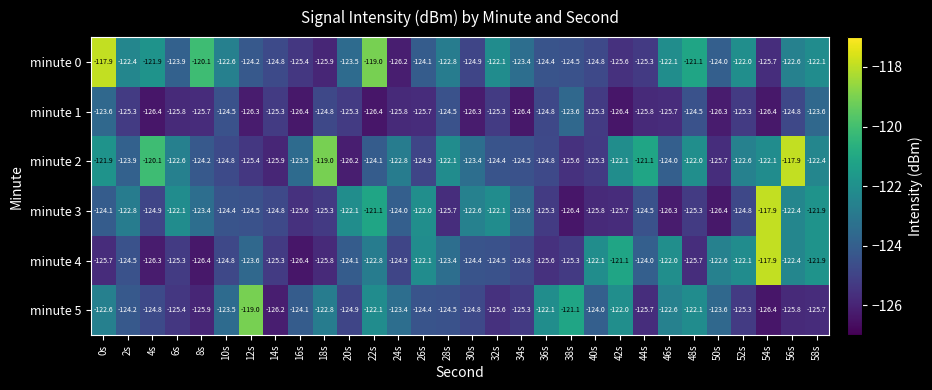

At how many categories does at least one series exceed -121?

8